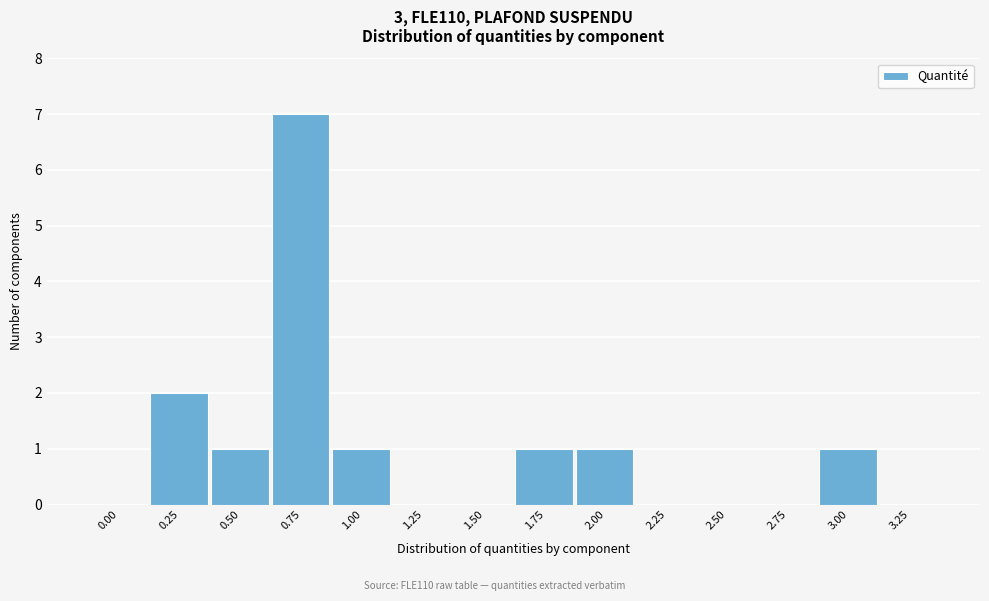

Reading left to right, list all the values displayed in this chart.

0.00=0	0.25=2	0.50=1	0.75=7	1.00=1	1.25=0	1.50=0	1.75=1	2.00=1	2.25=0	2.50=0	2.75=0	3.00=1	3.25=0